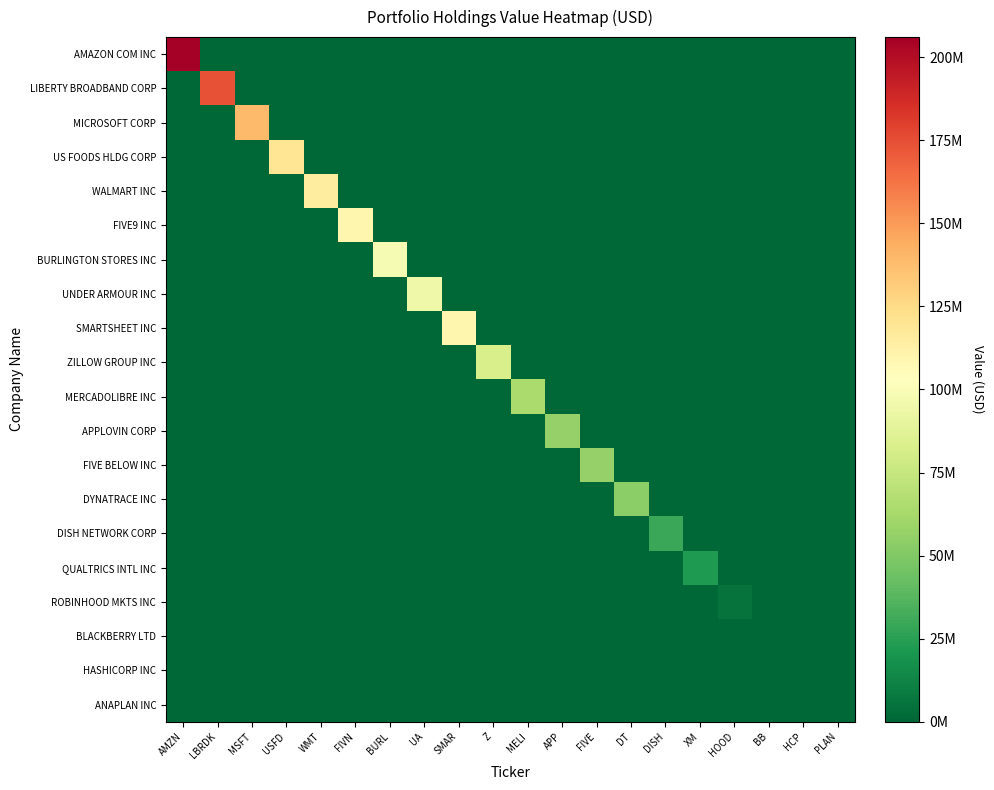

How many distinct data groups are displayed?

20